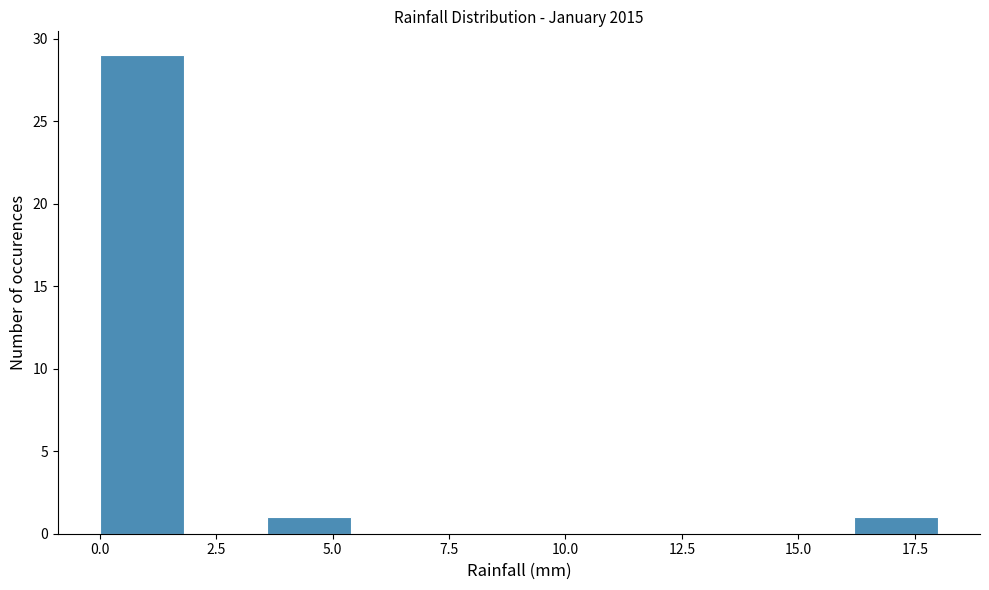

Read against the x-axis, roughly where is the centre of the tallest bar?

1.0